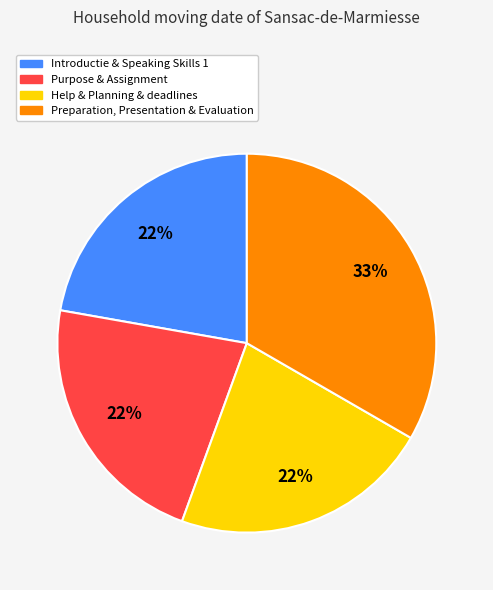

Does any single category account for the majority?

No